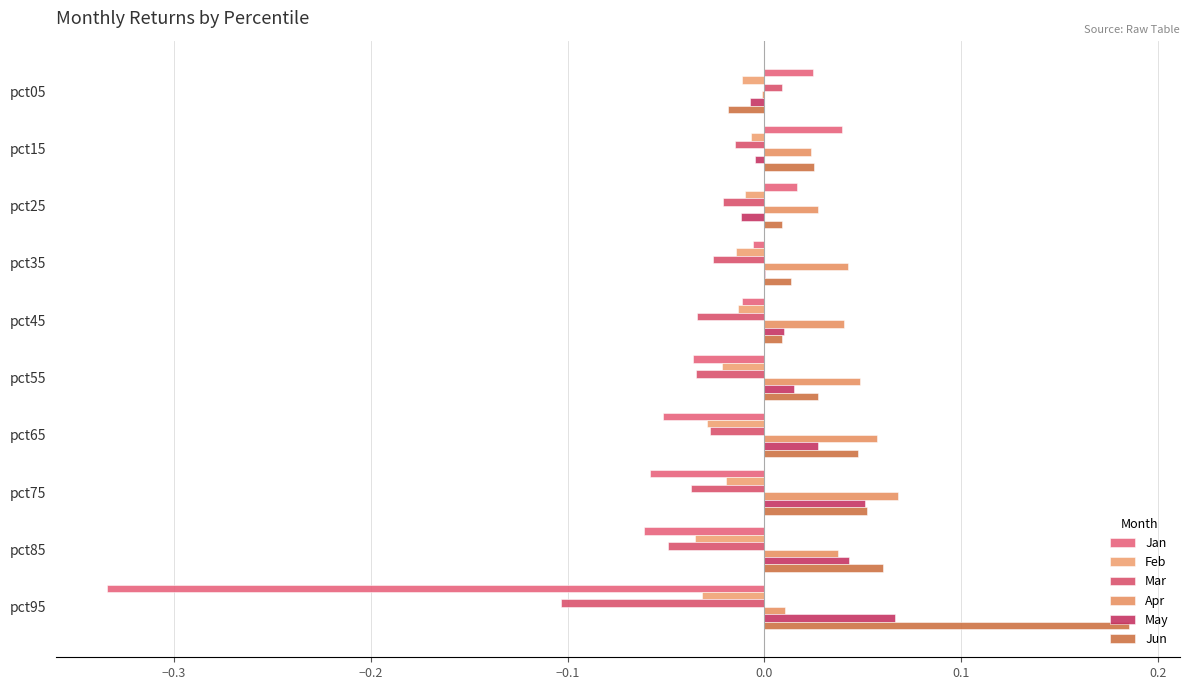

How many data points does each series have?

10